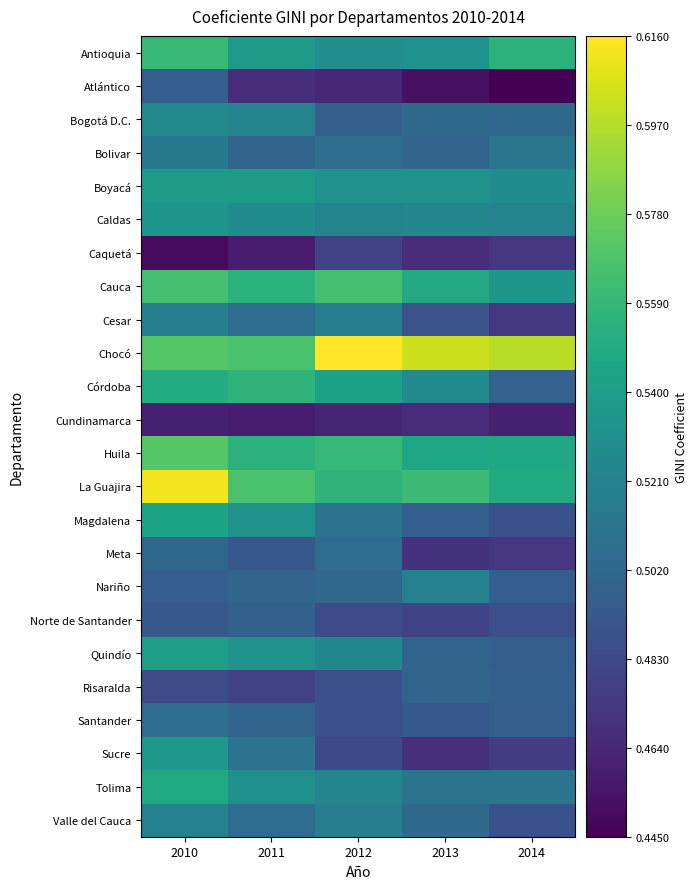

What is the difference between the highest and lowest values at 2010?

0.2